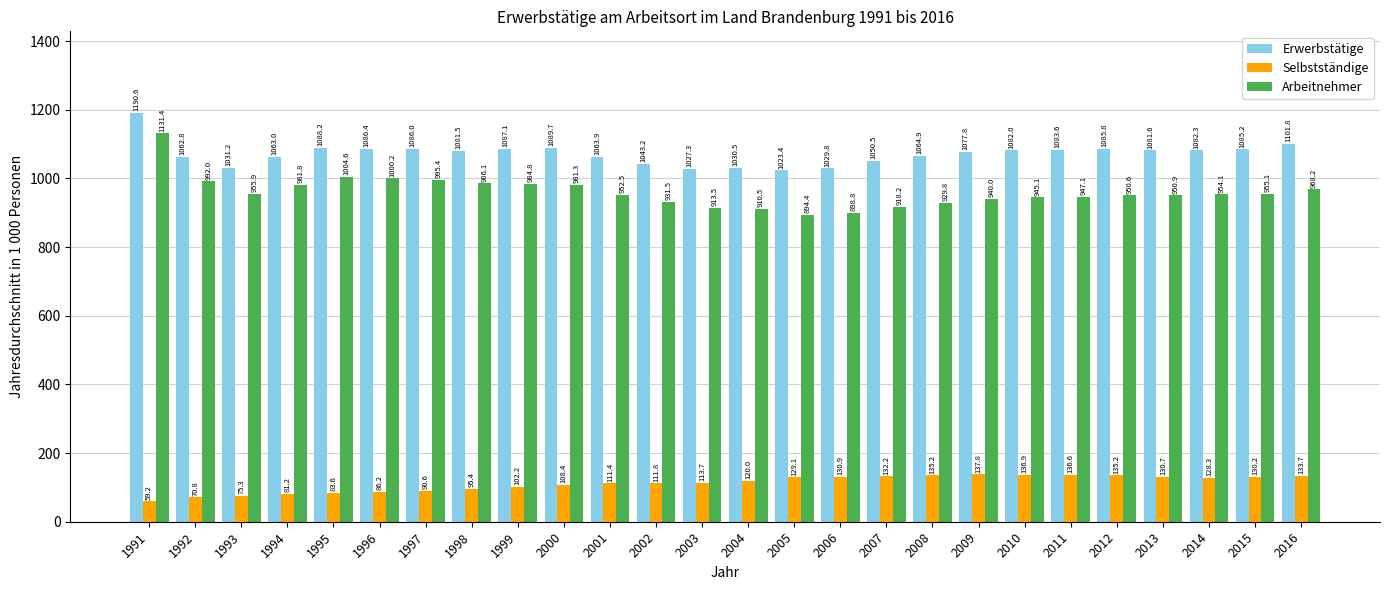

Reading left to right, list all the values displayed in this chart.

Erwerbstätige: 1991=1190.6	1992=1062.8	1993=1031.2	1994=1063.0	1995=1088.2	1996=1086.4	1997=1086.0	1998=1081.5	1999=1087.1	2000=1089.7	2001=1063.9	2002=1043.2	2003=1027.3	2004=1030.5	2005=1023.4	2006=1029.8	2007=1050.5	2008=1064.9	2009=1077.8	2010=1082.0	2011=1083.6	2012=1085.8	2013=1081.6	2014=1082.3	2015=1085.2	2016=1101.8
Selbstständige: 1991=59.2	1992=70.8	1993=75.3	1994=81.2	1995=83.6	1996=86.2	1997=90.6	1998=95.4	1999=102.2	2000=108.4	2001=111.4	2002=111.8	2003=113.7	2004=120.0	2005=129.1	2006=130.9	2007=132.2	2008=135.2	2009=137.8	2010=136.9	2011=136.6	2012=135.2	2013=130.7	2014=128.3	2015=130.2	2016=133.7
Arbeitnehmer: 1991=1131.4	1992=992.0	1993=955.9	1994=981.8	1995=1004.6	1996=1000.2	1997=995.4	1998=986.1	1999=984.8	2000=981.3	2001=952.5	2002=931.5	2003=913.5	2004=910.5	2005=894.4	2006=898.8	2007=918.2	2008=929.8	2009=940.0	2010=945.1	2011=947.1	2012=950.6	2013=950.9	2014=954.1	2015=955.1	2016=968.2